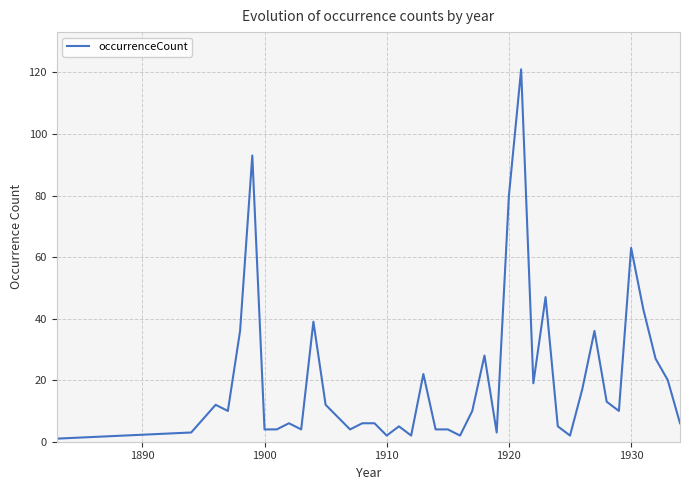

How many distinct data groups are displayed?

1